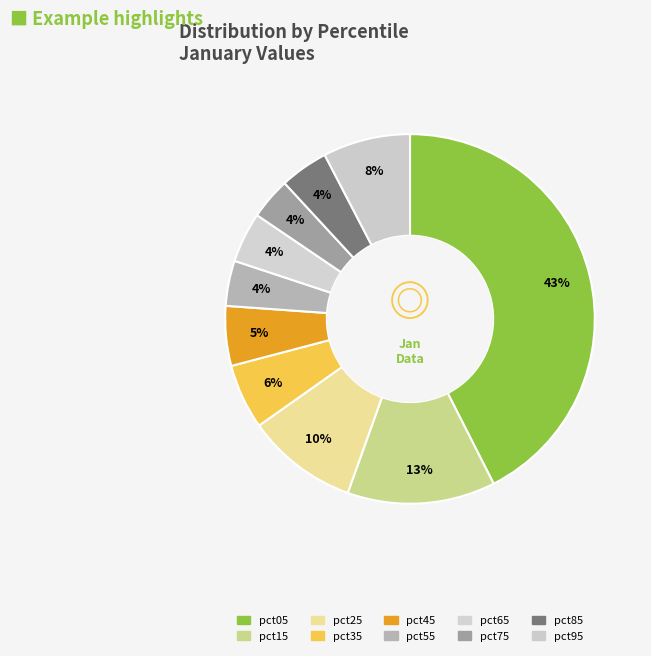

How many slices are in this pie chart?

10